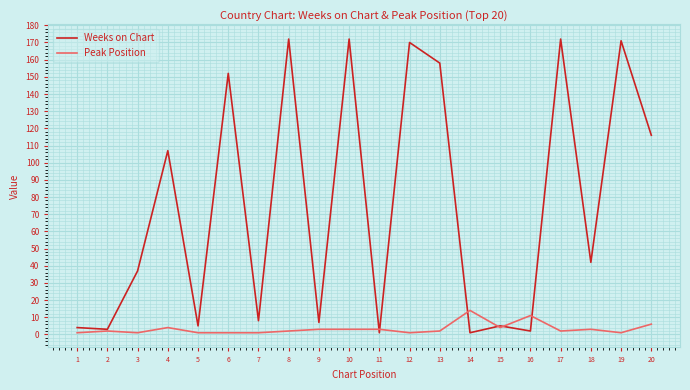

At which label does Weeks on Chart first exceed 42?

4